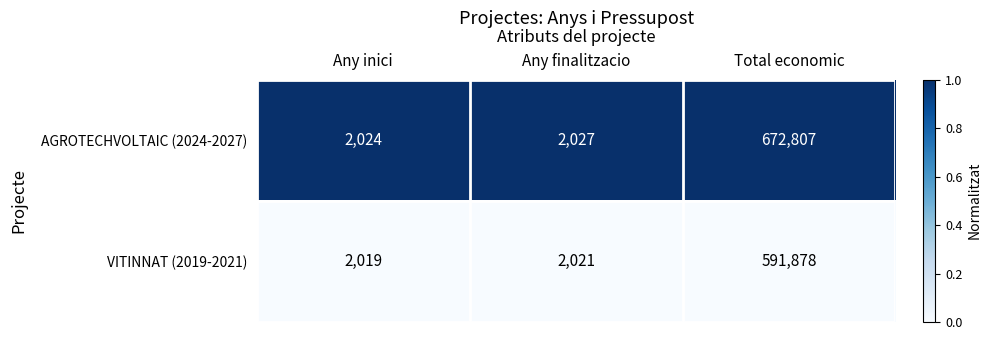

At Any inici, list the series in order from largest to smallest.

AGROTECHVOLTAIC (2024-2027), VITINNAT (2019-2021)